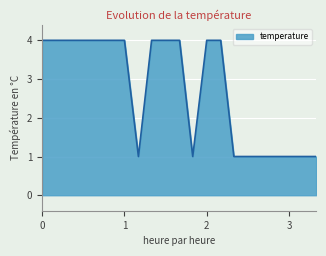

Reading left to right, list all the values displayed in this chart.

4	4	4	4	4	4	1	4	4	4	1	4	4	1	1	1	1	1	1	1